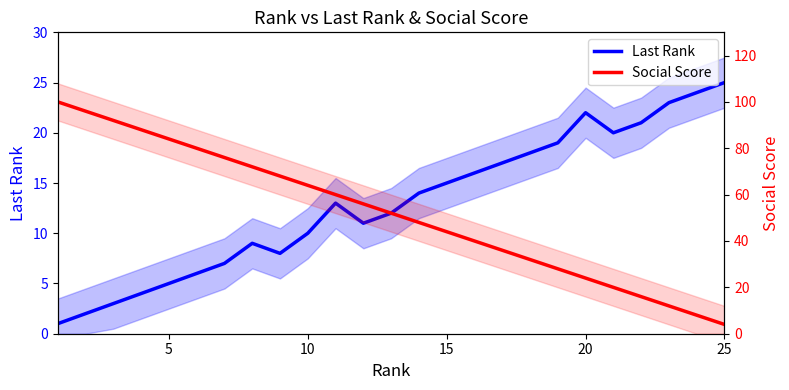

Reading right to left, list all the values displayed in this chart.

Last Rank: 25	24	23	21	20	22	19	18	17	16	15	14	12	11	13	10	8	9	7	6	5	4	3	2	1
Social Score: 4	8	12	16	20	24	28	32	36	40	44	48	52	56	60	64	68	72	76	80	84	88	92	96	100